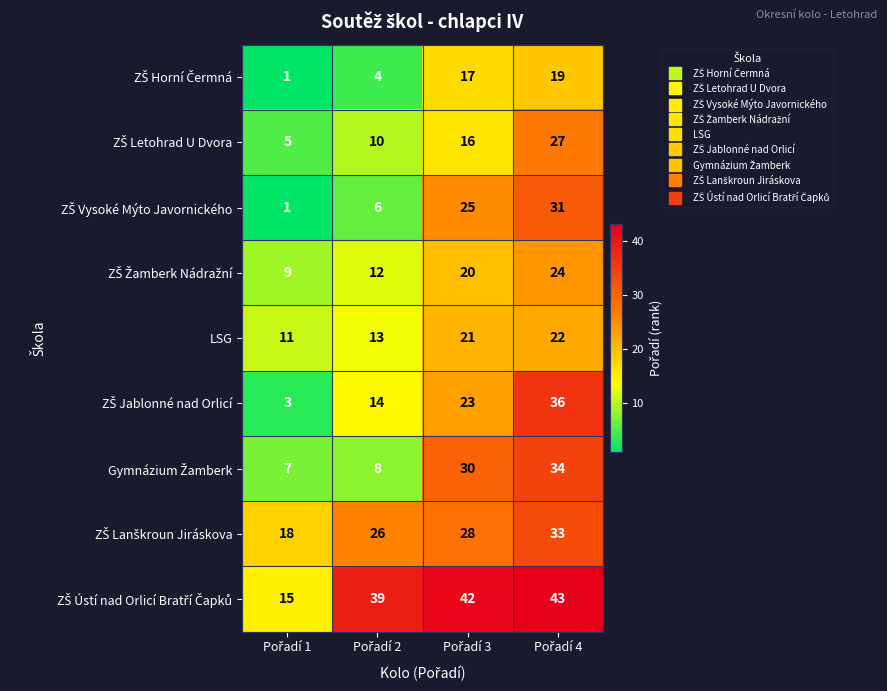

What is the difference between the maximum and minimum values in the LSG series?

11